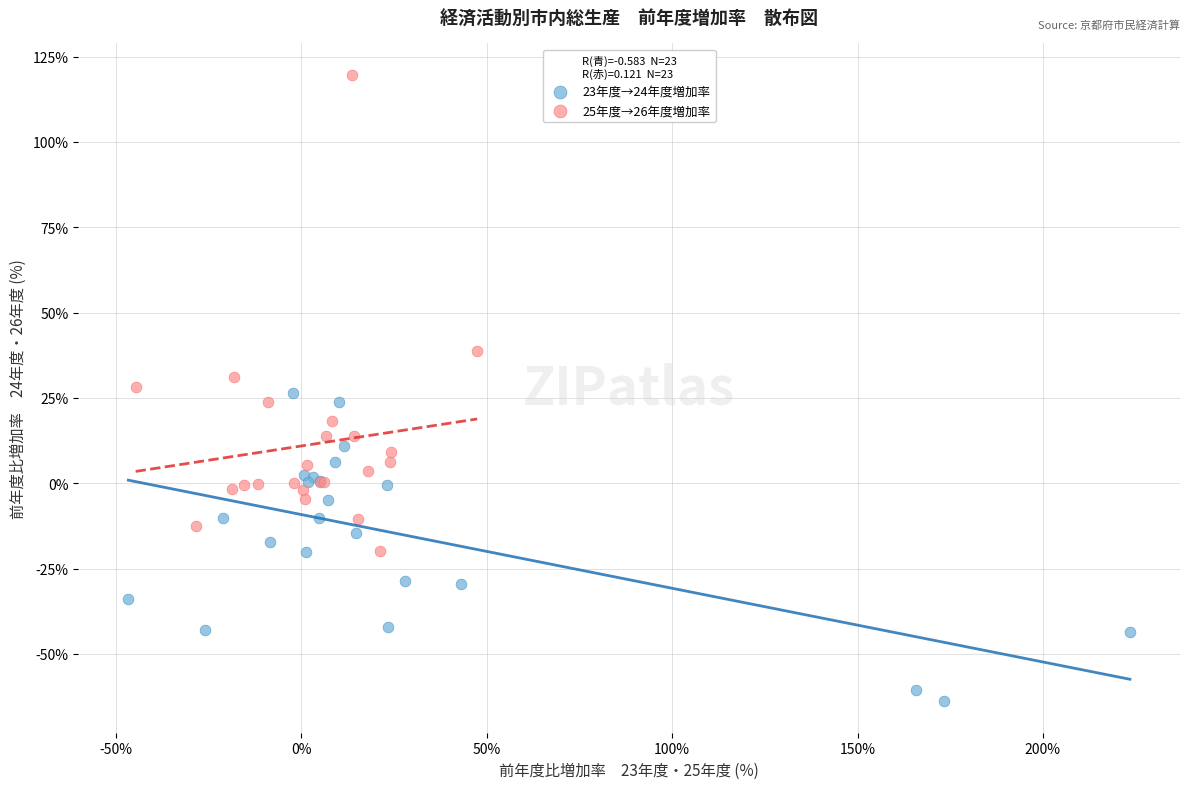

Which series has the widest spread of Y values?

25年度→26年度増加率